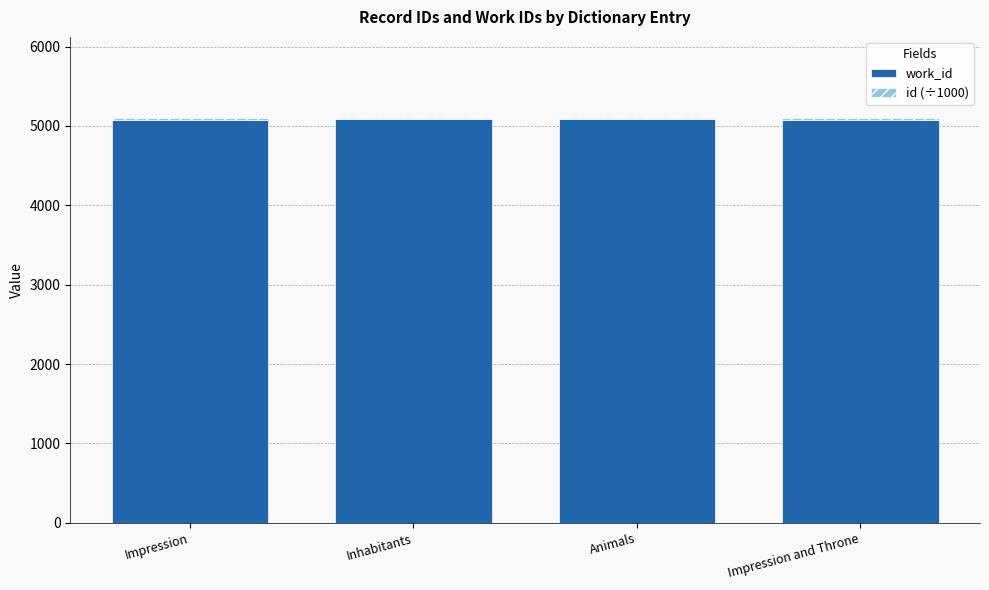

What is the total value across all series at Inhabitants?

5101.7